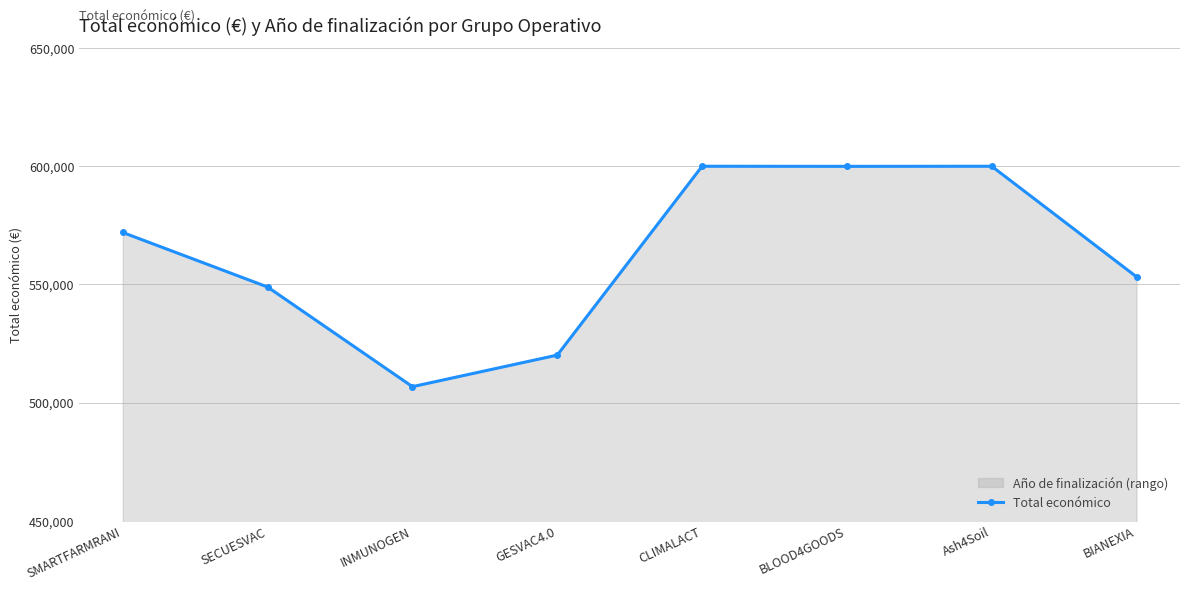

Reading left to right, what are all the values shown in this chart?

SMARTFARMRANI=571965	SECUESVAC=548889	INMUNOGEN=506703	GESVAC4.0=520062	CLIMALACT=600000	BLOOD4GOODS=599960	Ash4Soil=600000	BIANEXIA=553196